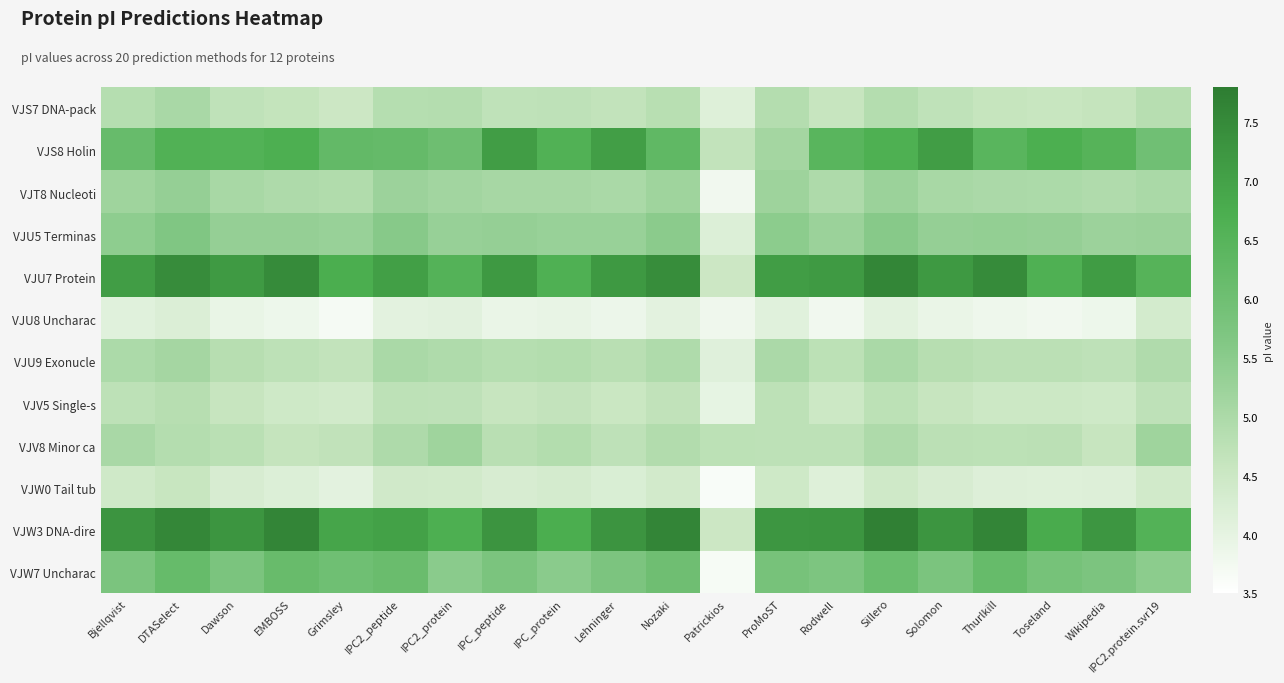

How many data points does each series have?

20